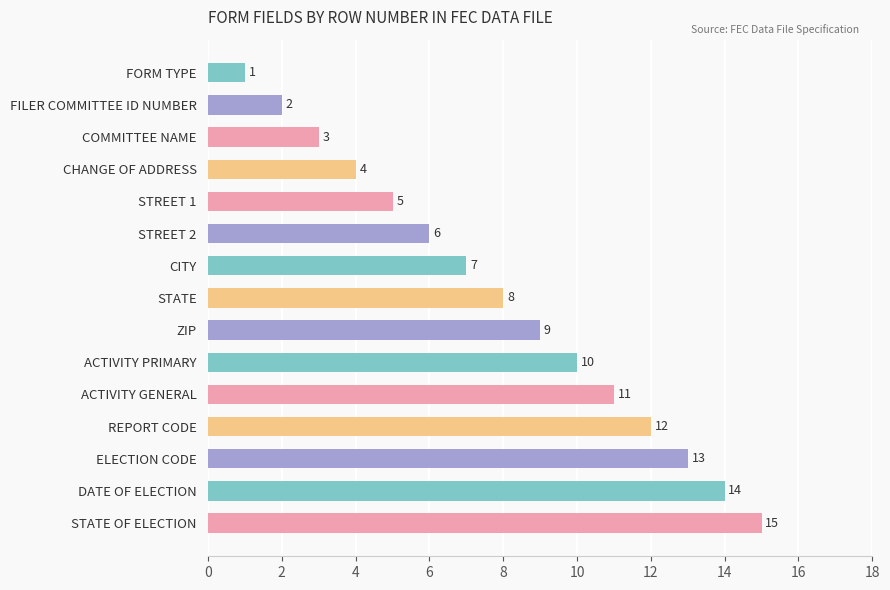

At which label is the value closest to 8?

STATE